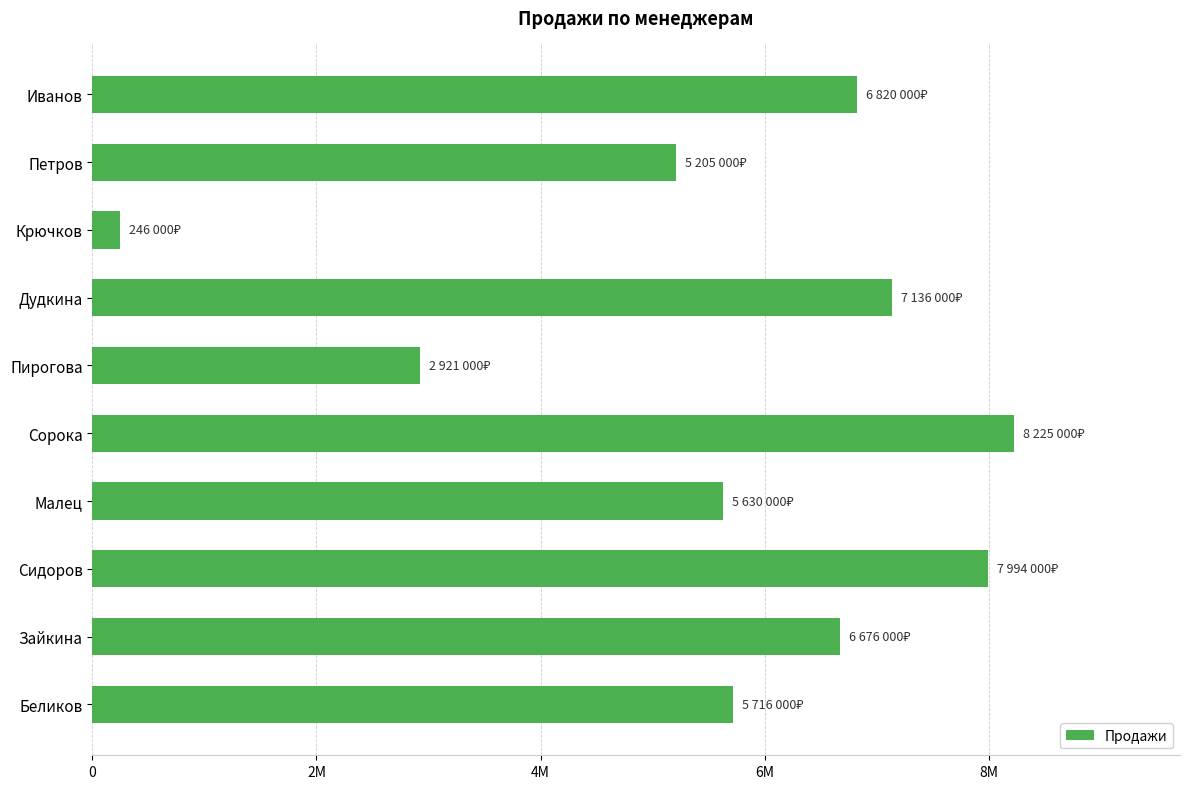

Does the chart contain any negative values?

No